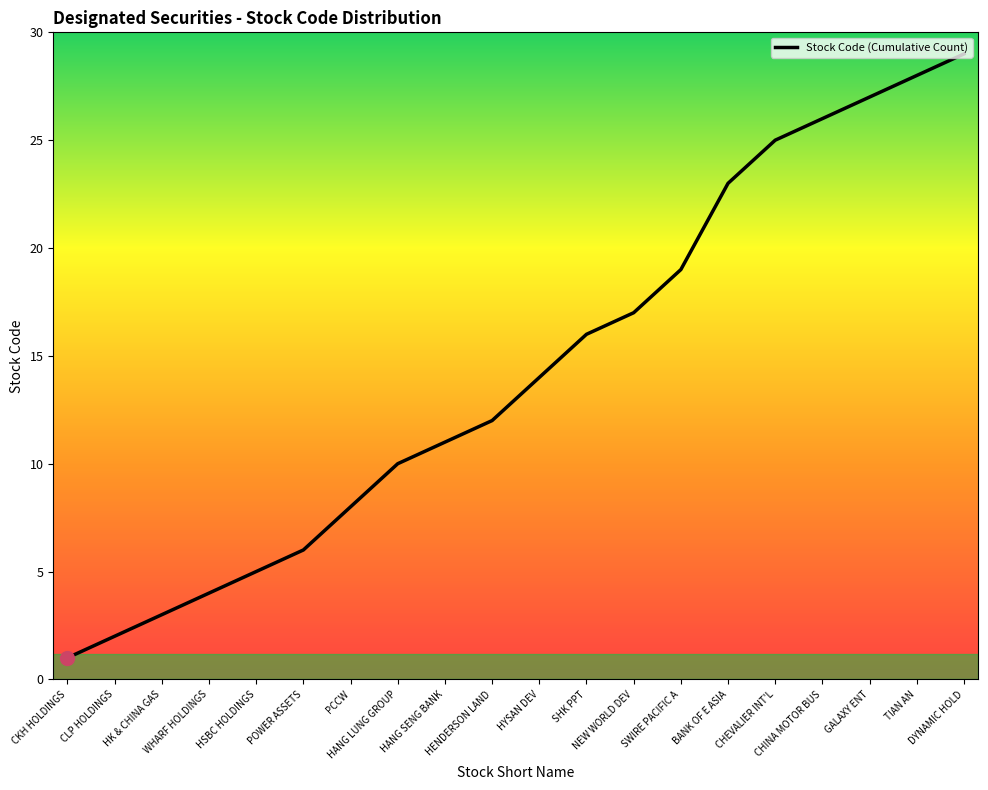

Count the number of data series in this chart.

1